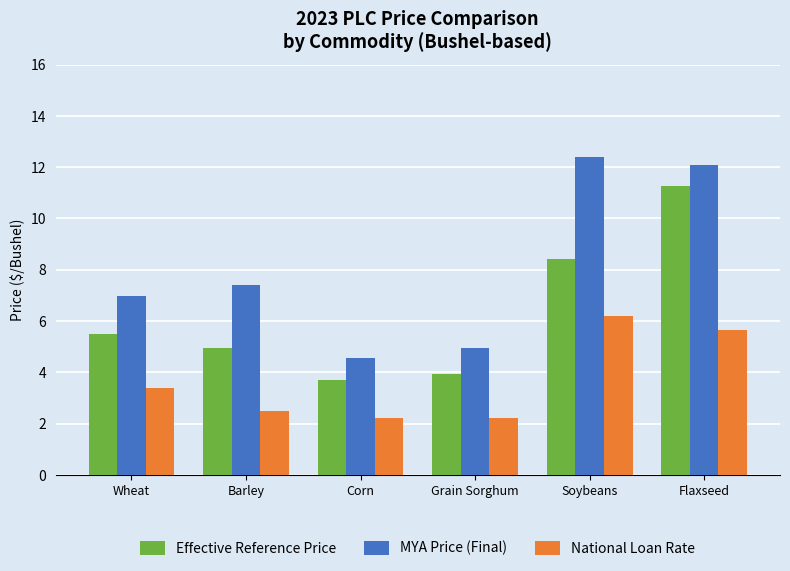

True or false: MYA Price (Final) has a value of 3.1 at Grain Sorghum.

False